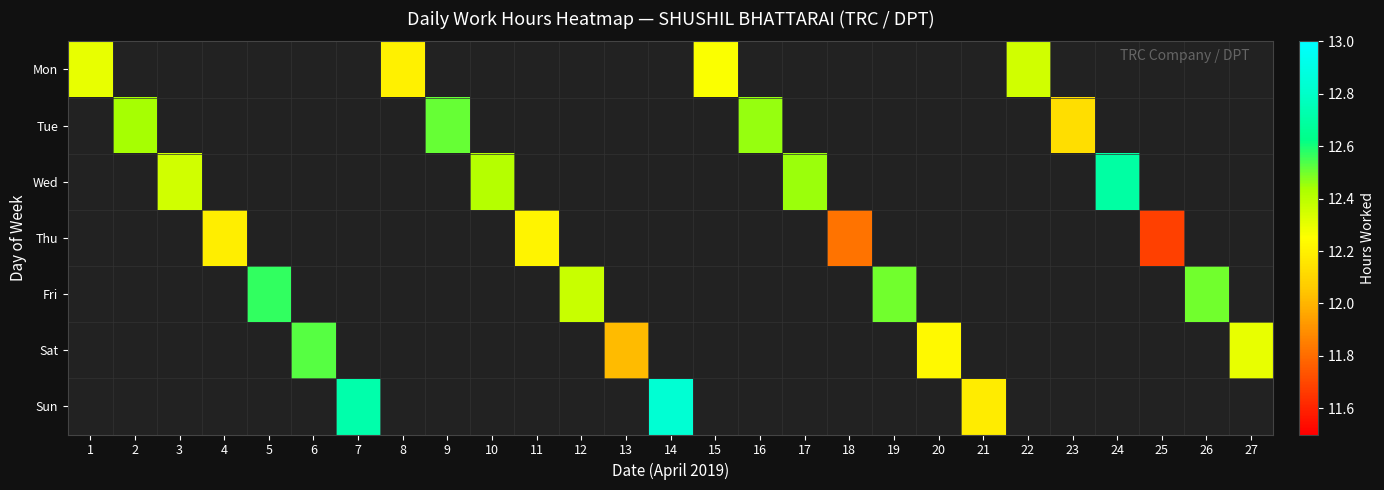

What is the difference between the highest and lowest values at 8?

12.2